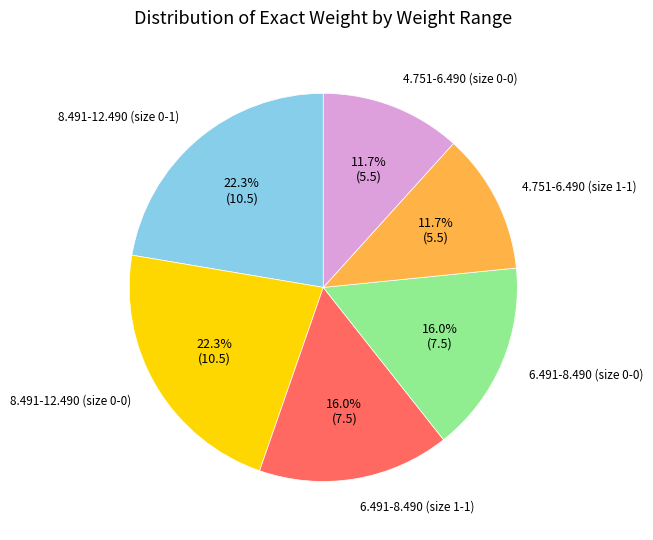

Is there a majority slice in this chart?

No